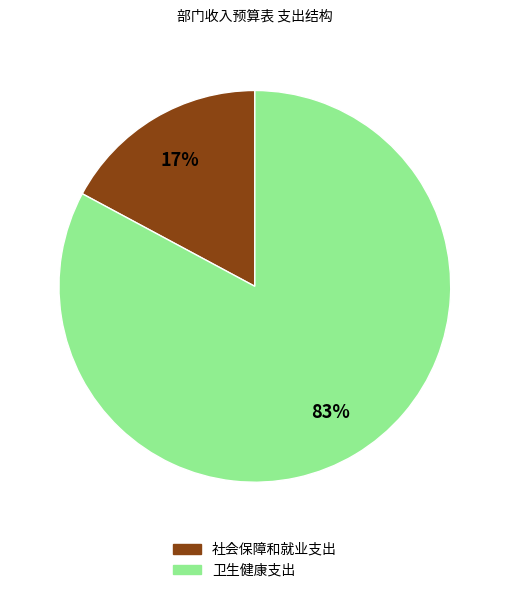

To the nearest percent, what is the difference between the 卫生健康支出 and 社会保障和就业支出 slice percentages?

66%